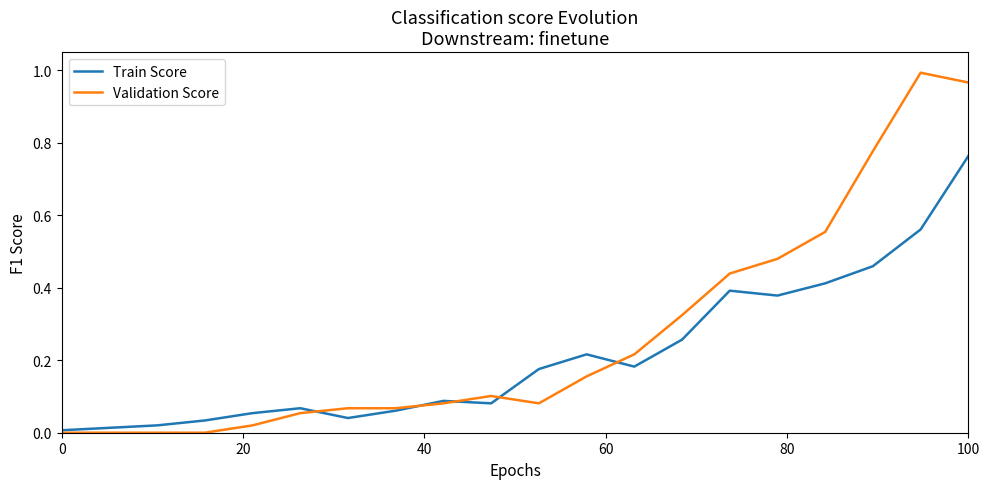

Which series has the largest range (max minus min)?

Validation Score